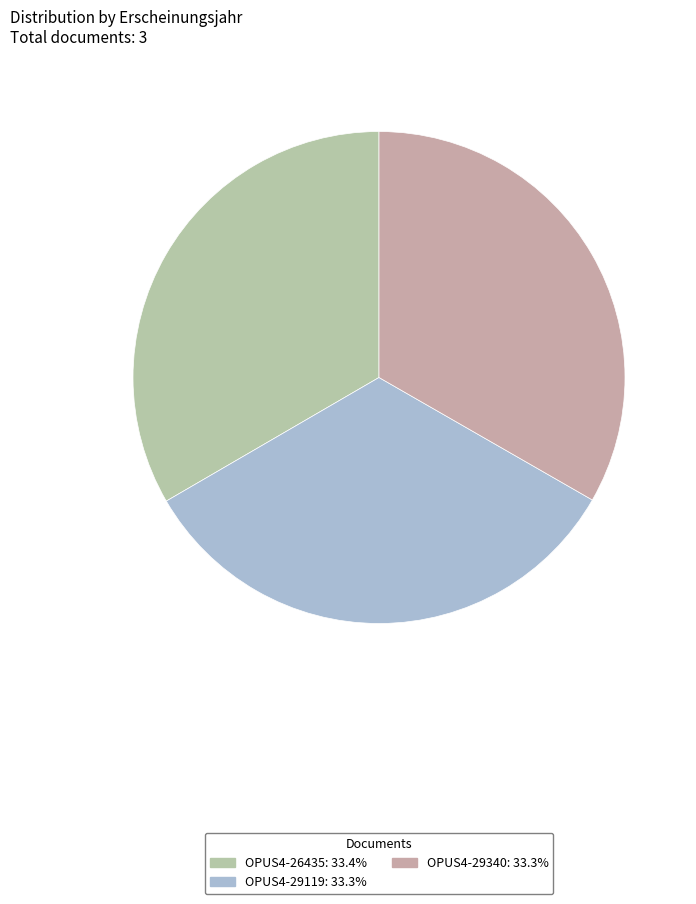

Approximately how many times larger is the value at OPUS4-26435 compared to OPUS4-29340?

1.0